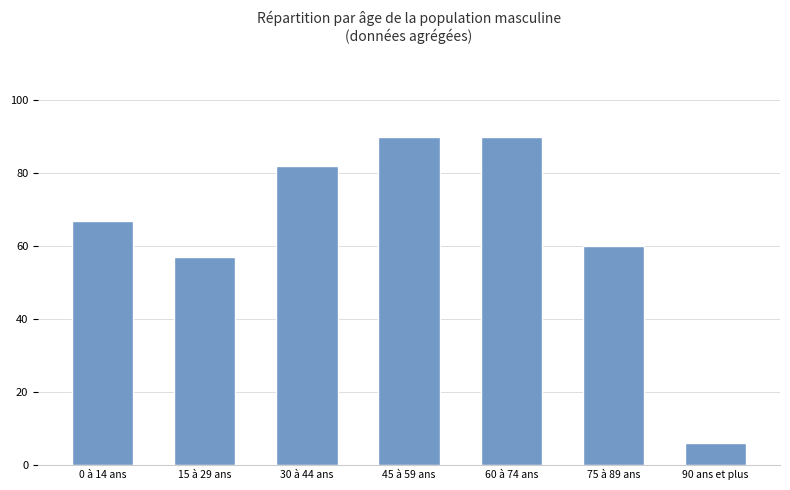

The chart shows a value of 6 at 90 ans et plus. True or false?

True